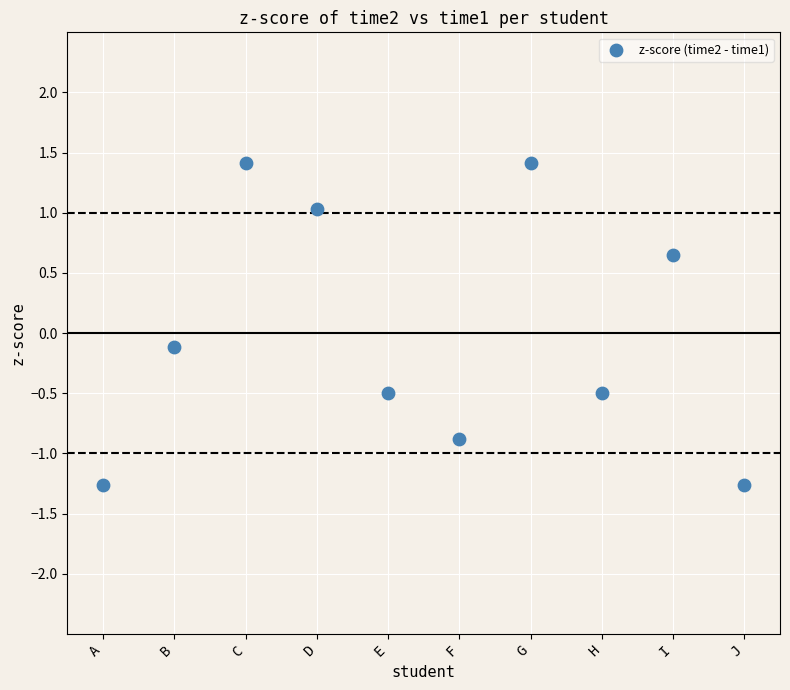

What is the range of Y values (max minus min)?

2.7